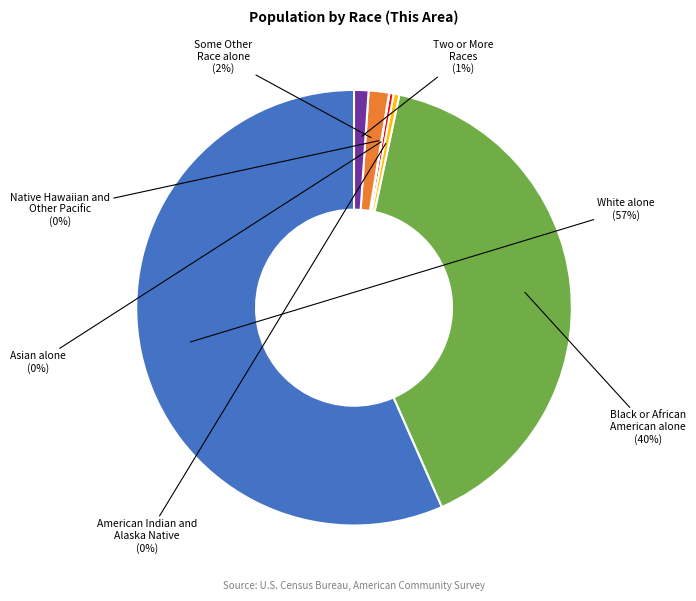

Does any single category account for the majority?

Yes